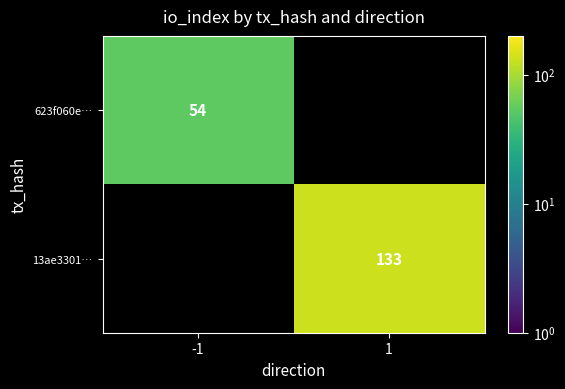

The value of 13ae3301… at 1 is 235. True or false?

False